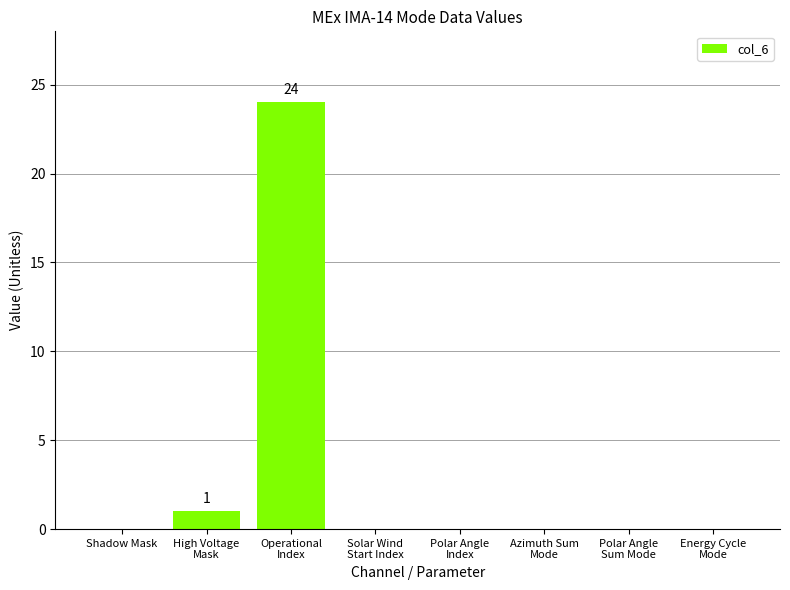

Reading left to right, extract all data points from this chart.

Shadow Mask=0	High Voltage
Mask=1	Operational
Index=24	Solar Wind
Start Index=0	Polar Angle
Index=0	Azimuth Sum
Mode=0	Polar Angle
Sum Mode=0	Energy Cycle
Mode=0